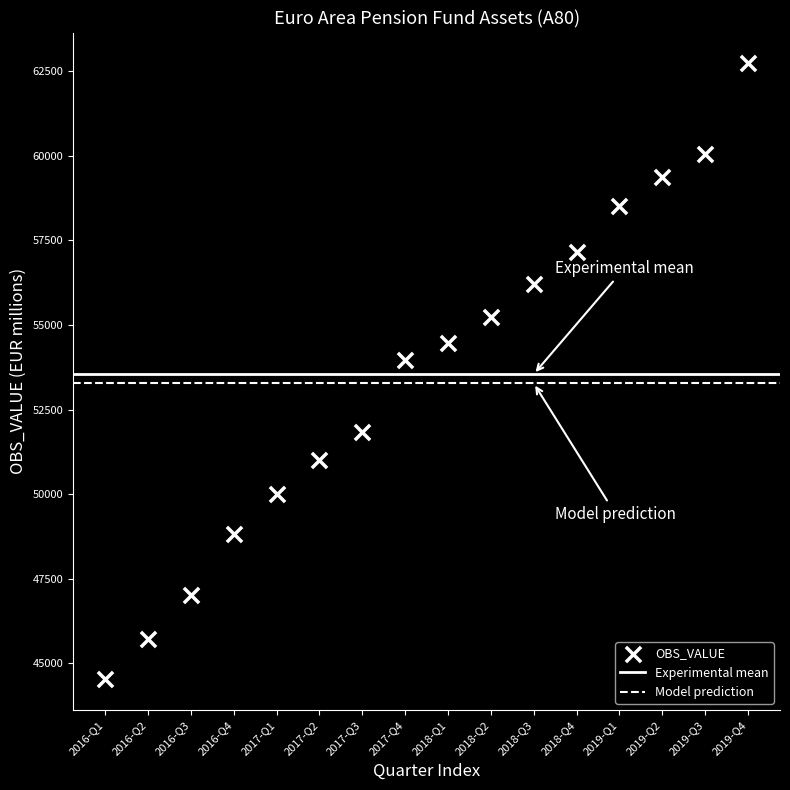

What Y value in the scatter plot is closest to 53628?

53968.4